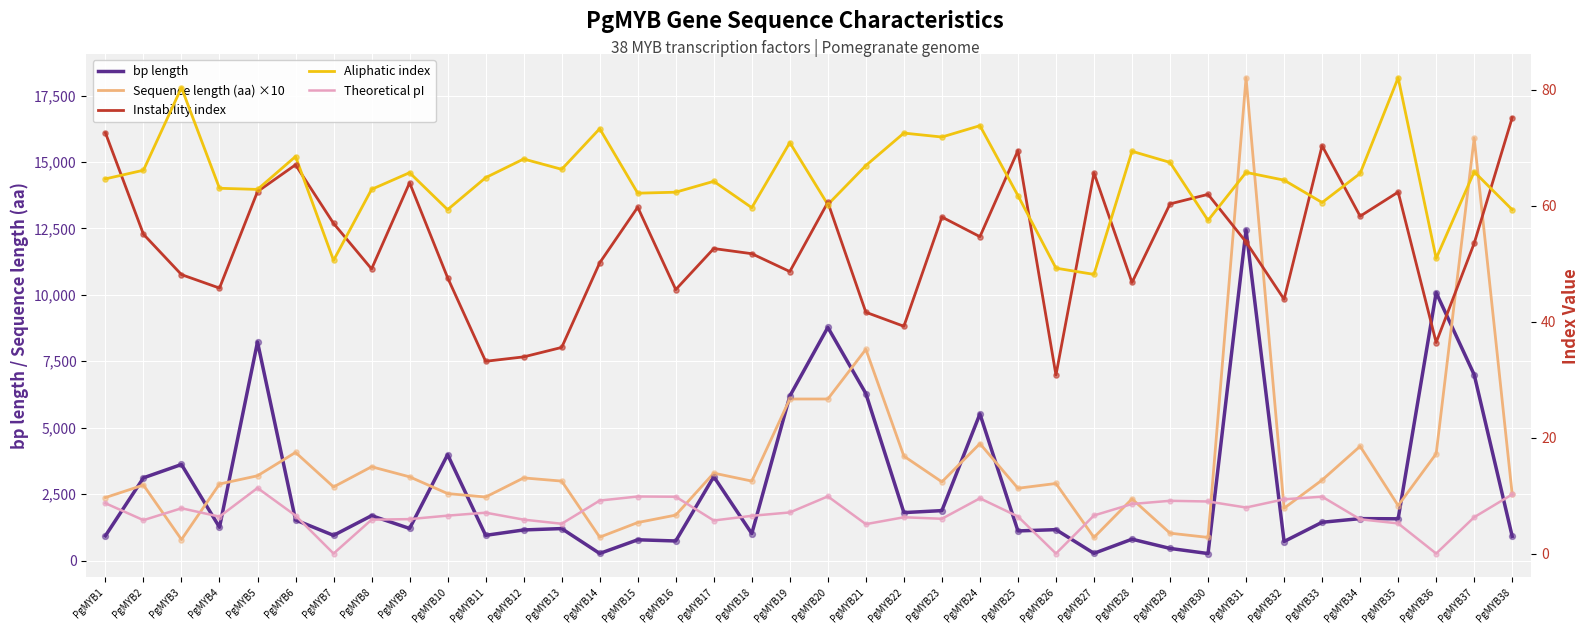

Is the value of Sequence length (aa) ×10 at PgMYB29 greater than the value of Aliphatic index at PgMYB6?

Yes